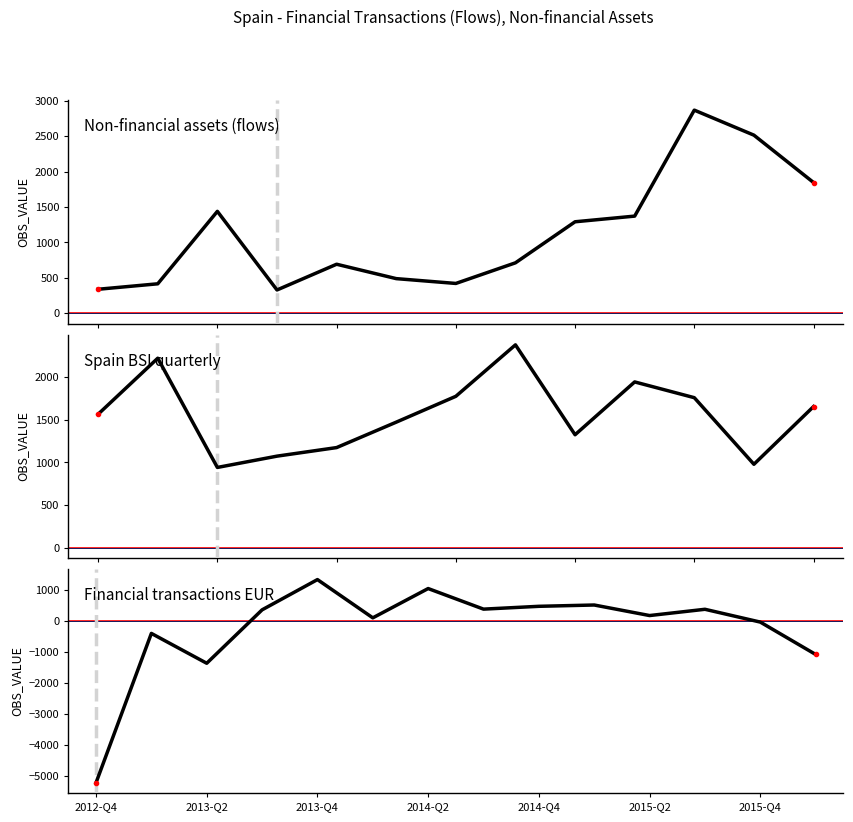

How many values are below 979?

20